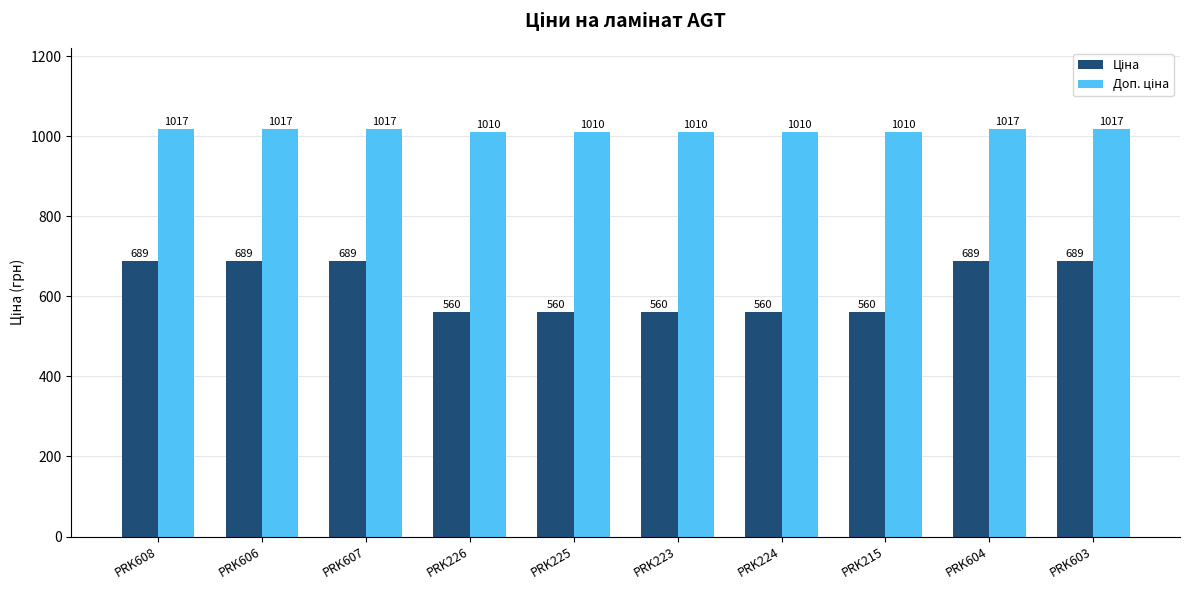

At how many categories does at least one series exceed 594?

10